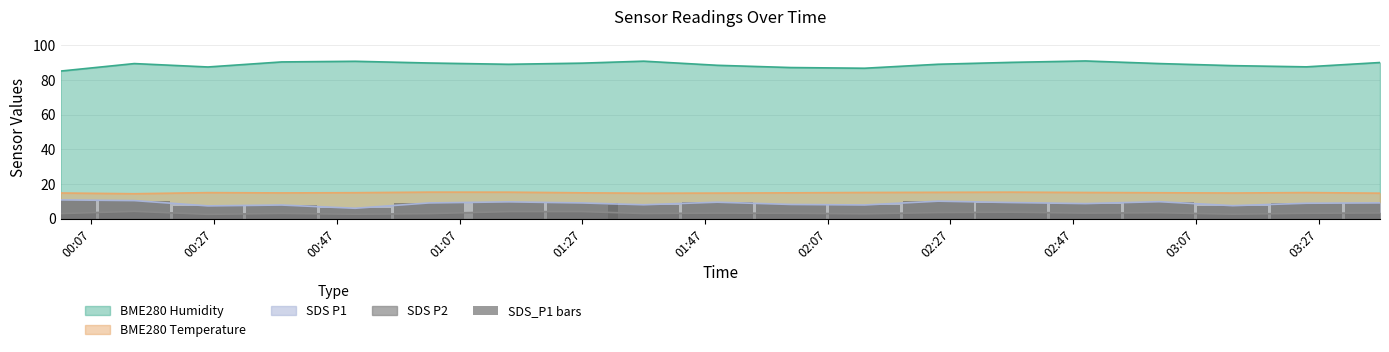

True or false: SDS P1 and BME280 Humidity intersect in this chart.

False